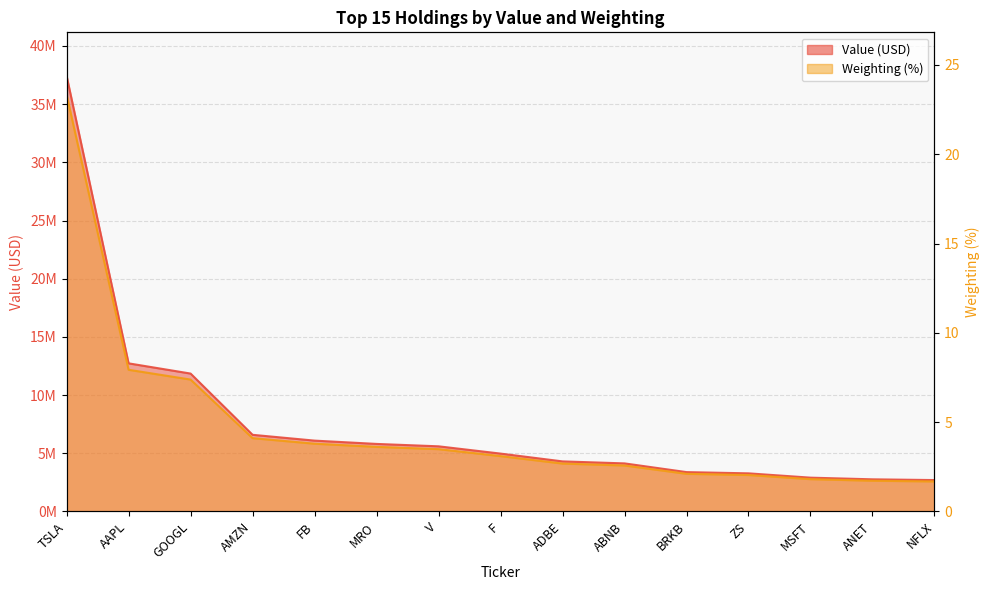

What is the minimum value shown in the chart?

1.7